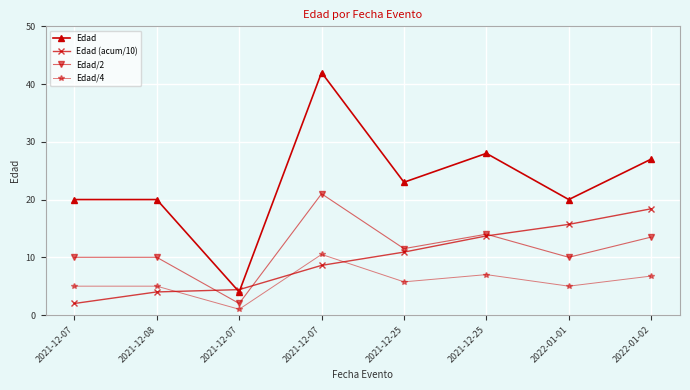

How many lines are shown in the chart?

4